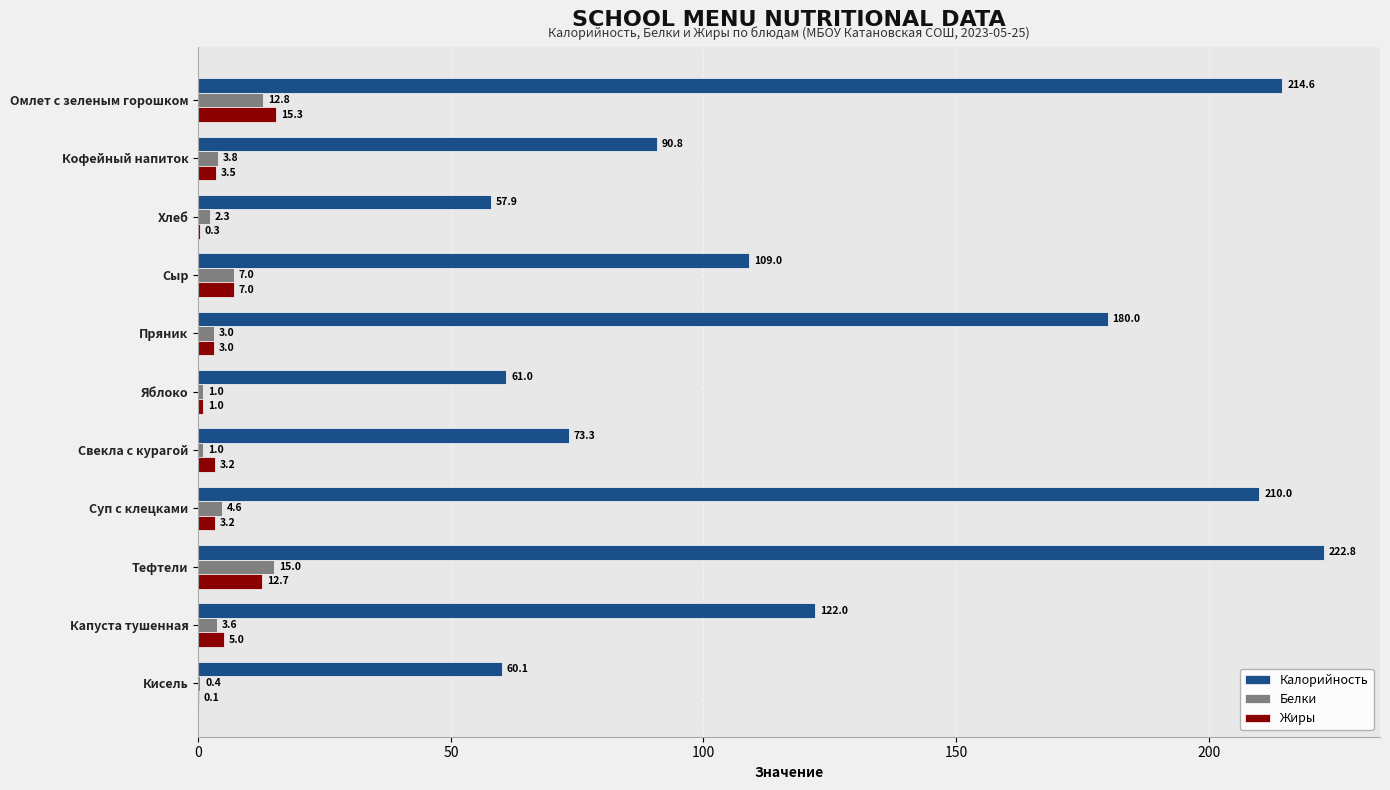

Between Омлет с зеленым горошком and Суп с клецками, which series saw the biggest shift?

Жиры